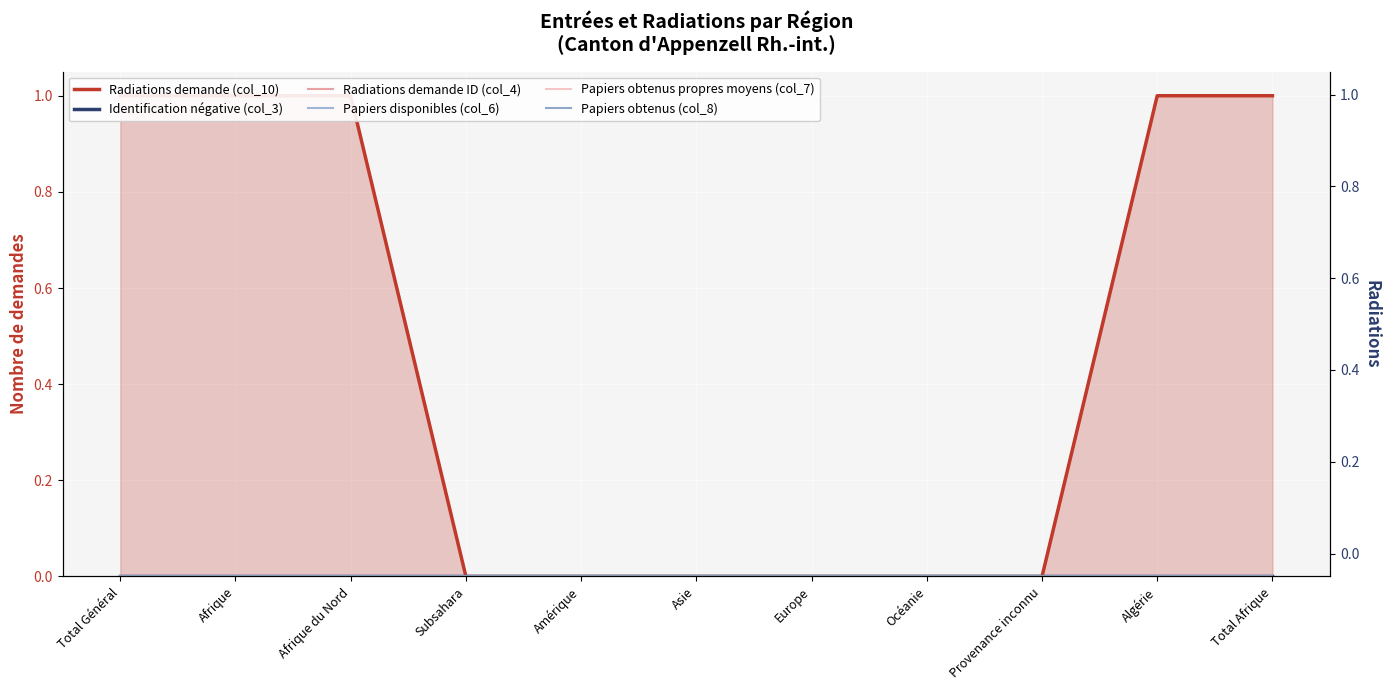

Is the value of Radiations demande (col_10) at Afrique du Nord greater than the value of Papiers disponibles (col_6) at Total Afrique?

Yes